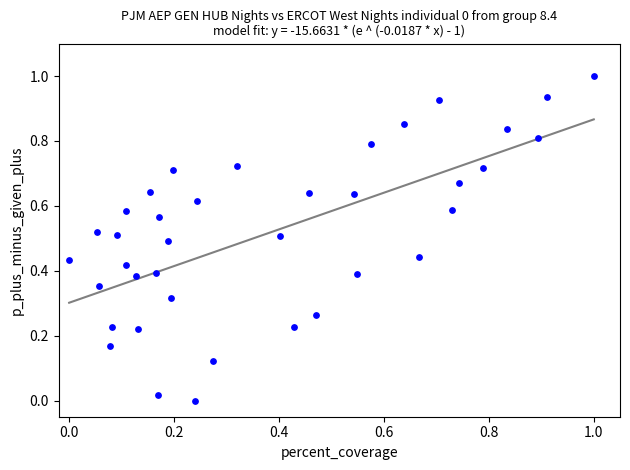

What is the range of Y values (max minus min)?

1.0